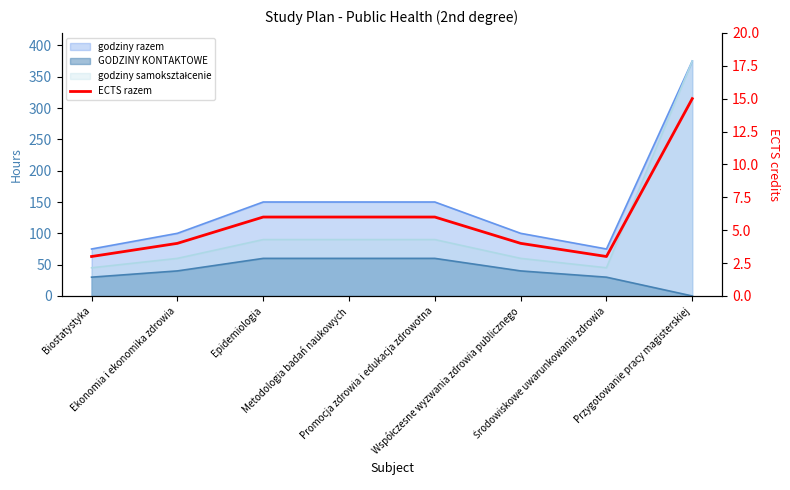

Reading left to right, extract all data points from this chart.

Biostatystyka=3	Ekonomia i ekonomika zdrowia=4	Epidemiologia=6	Metodologia badań naukowych=6	Promocja zdrowia i edukacja zdrowotna=6	Współczesne wyzwania zdrowia publicznego=4	Środowiskowe uwarunkowania zdrowia=3	Przygotowanie pracy magisterskiej=15